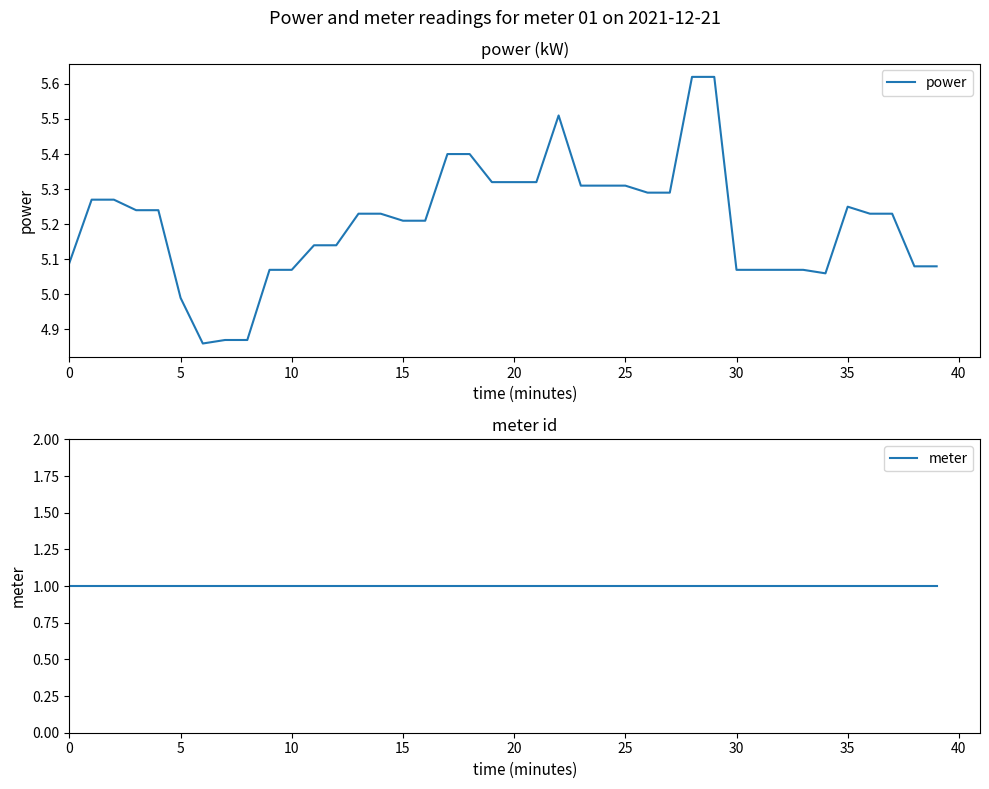

How many interior local valleys does the power series have?

2